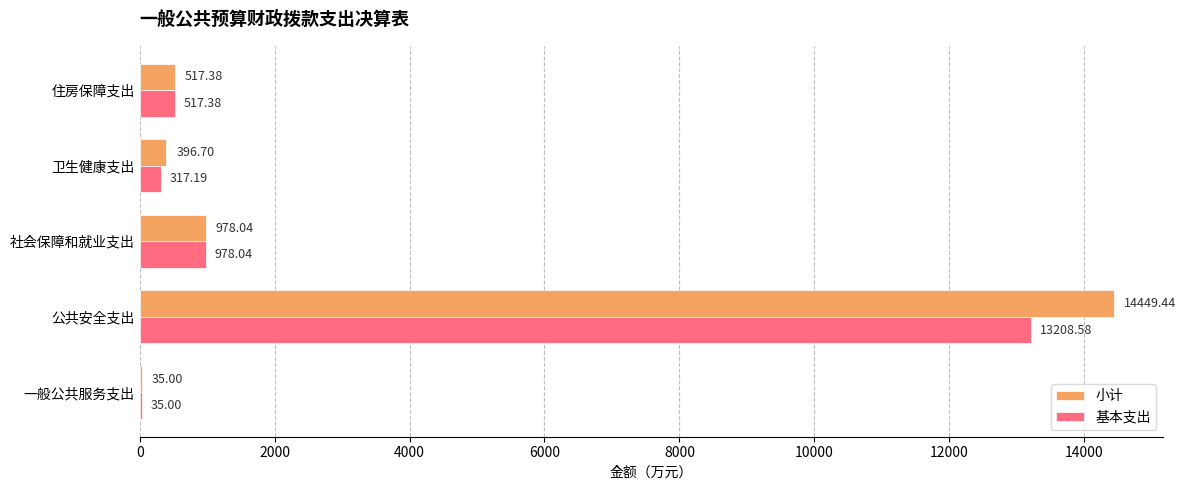

Is the value of 小计 at 公共安全支出 greater than the value of 基本支出 at 卫生健康支出?

Yes